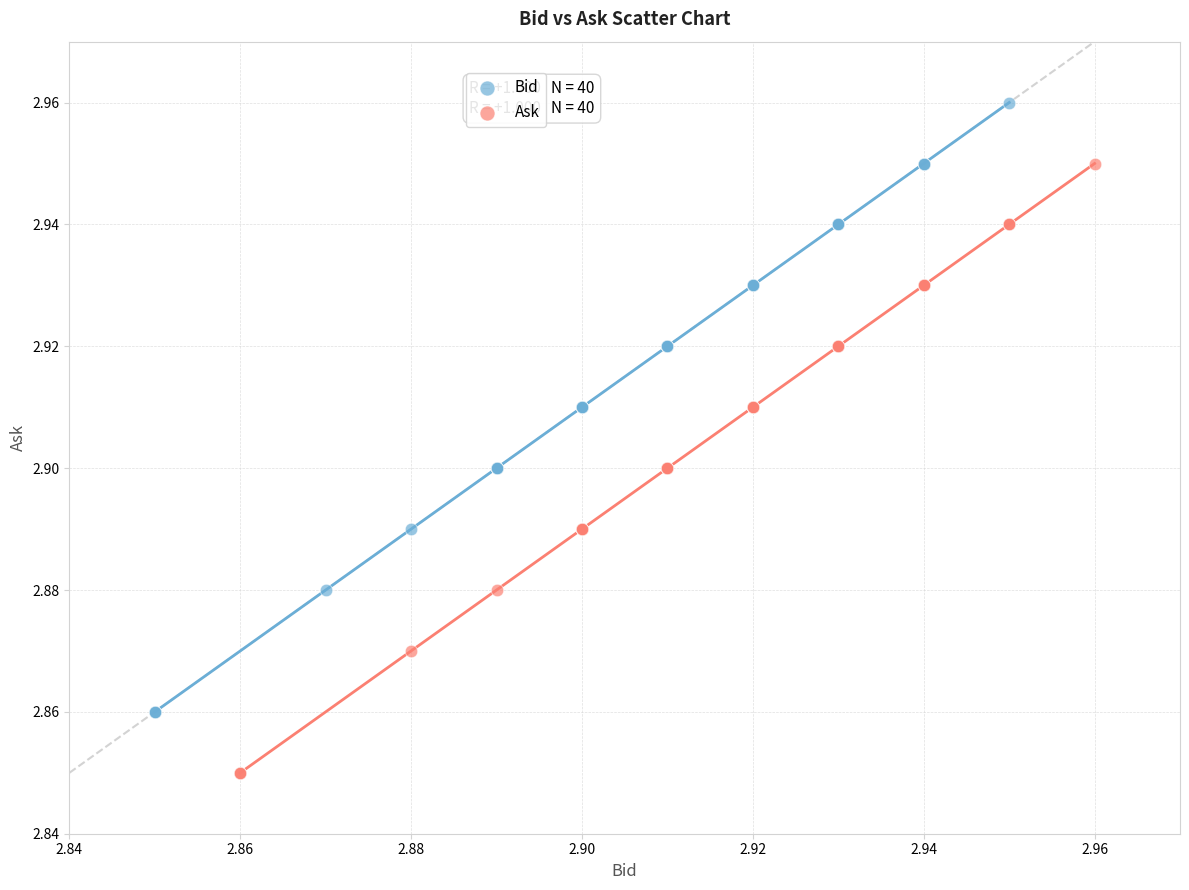

Which series contains the lowest Y value?

Ask